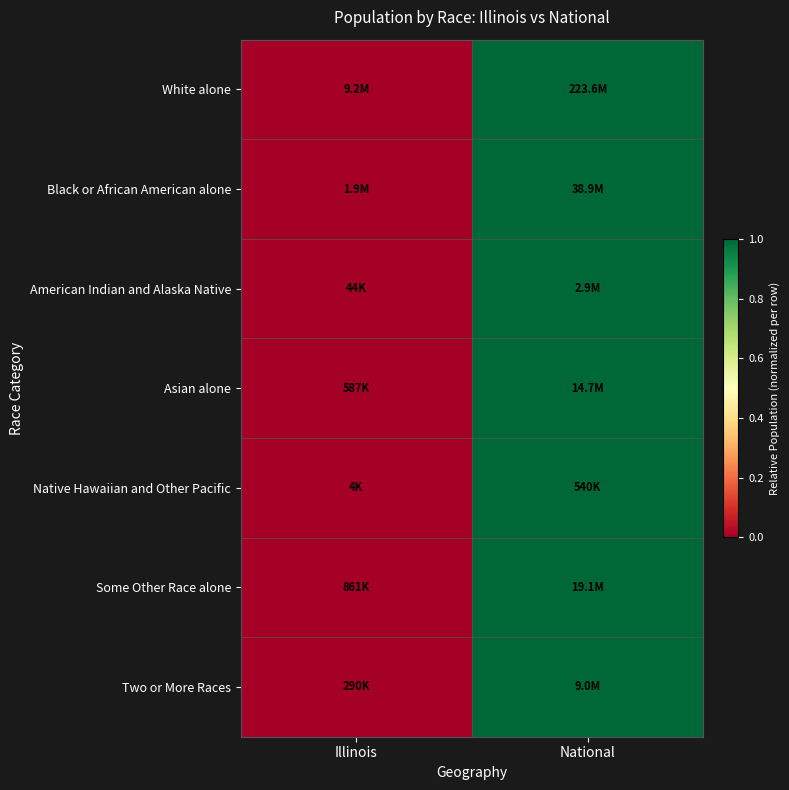

Which series changed the most between Illinois and National?

White alone